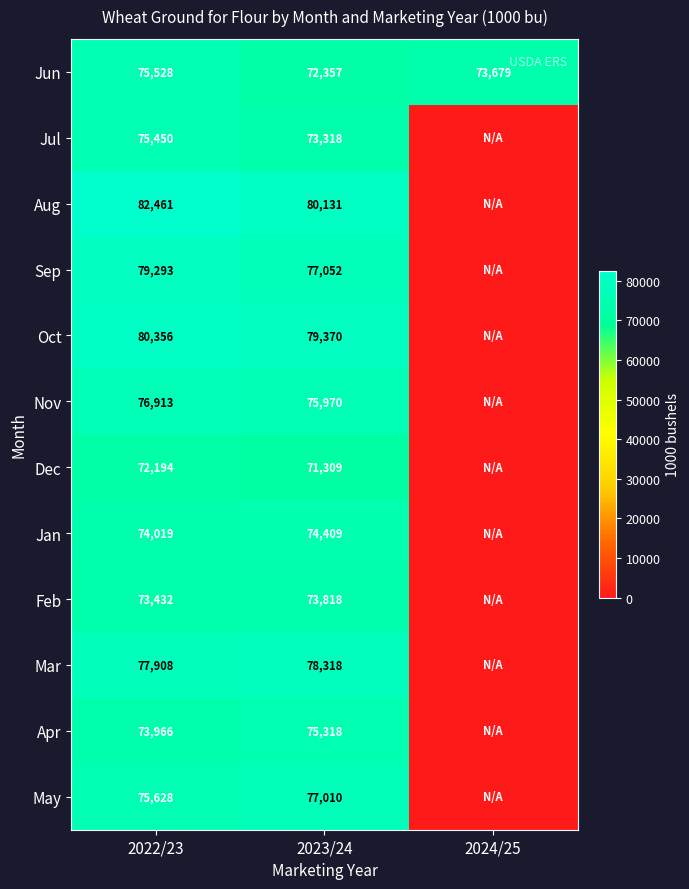

At how many categories does at least one series exceed 33554?

3